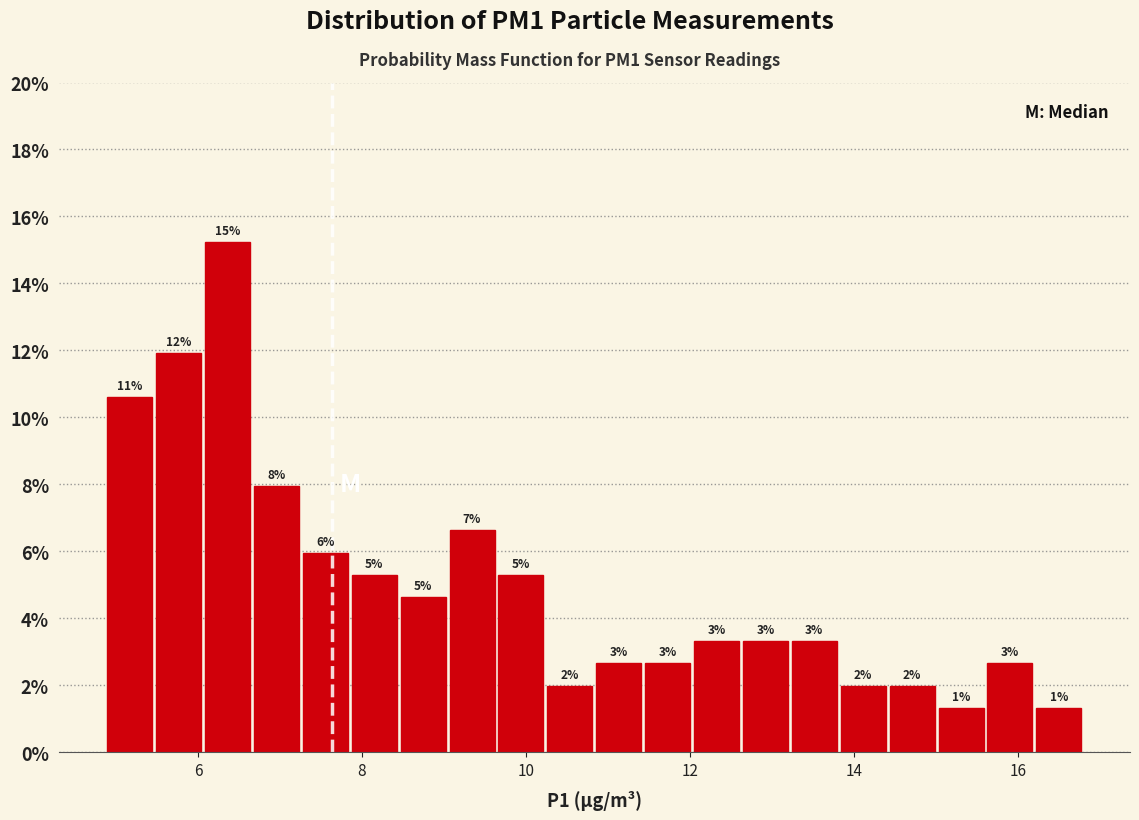

Around what value on the x-axis is the tallest bar? Give the approximate position of its centre, as read against the axis.

6.4